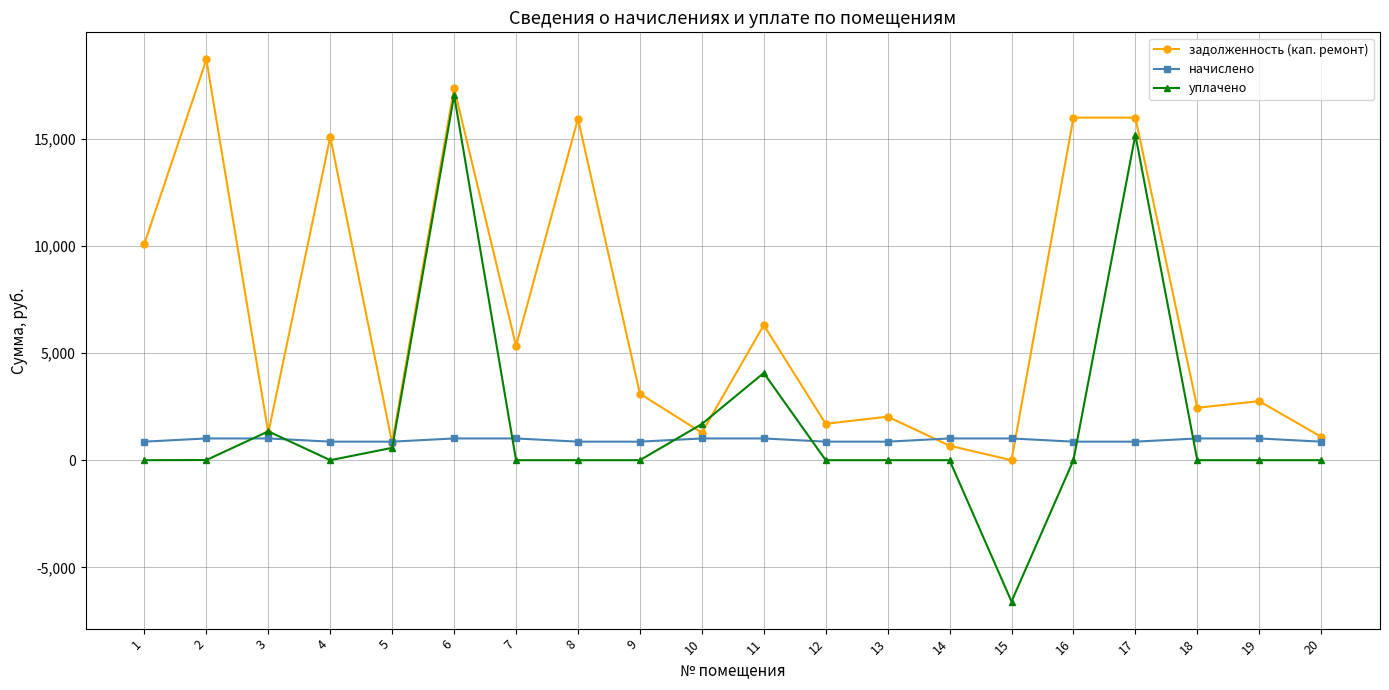

The value of уплачено at 18 is 0.0. True or false?

True